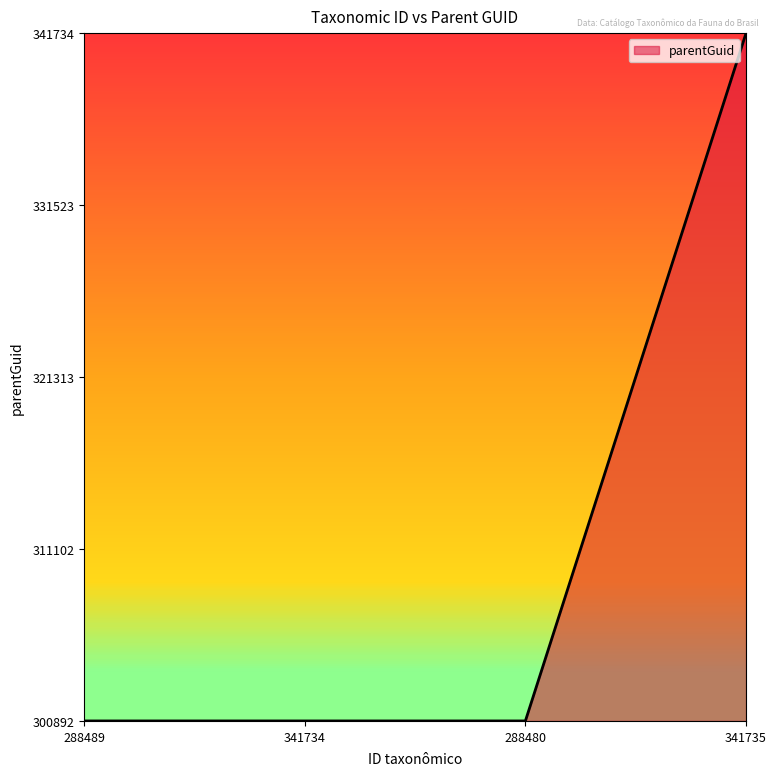

Which category has the lowest value across all series?

288489